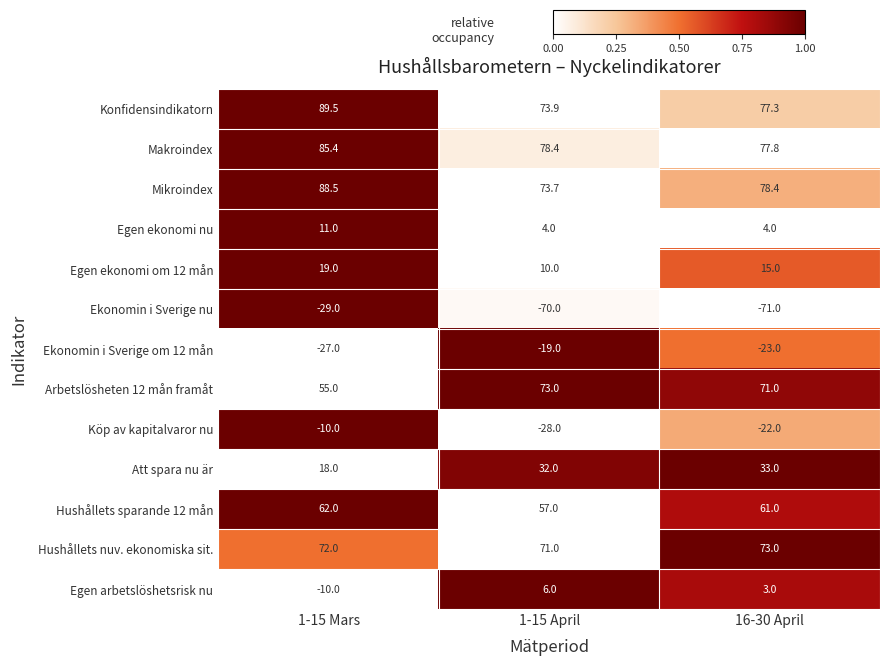

How many Egen ekonomi nu values are between 4 and 11?

3